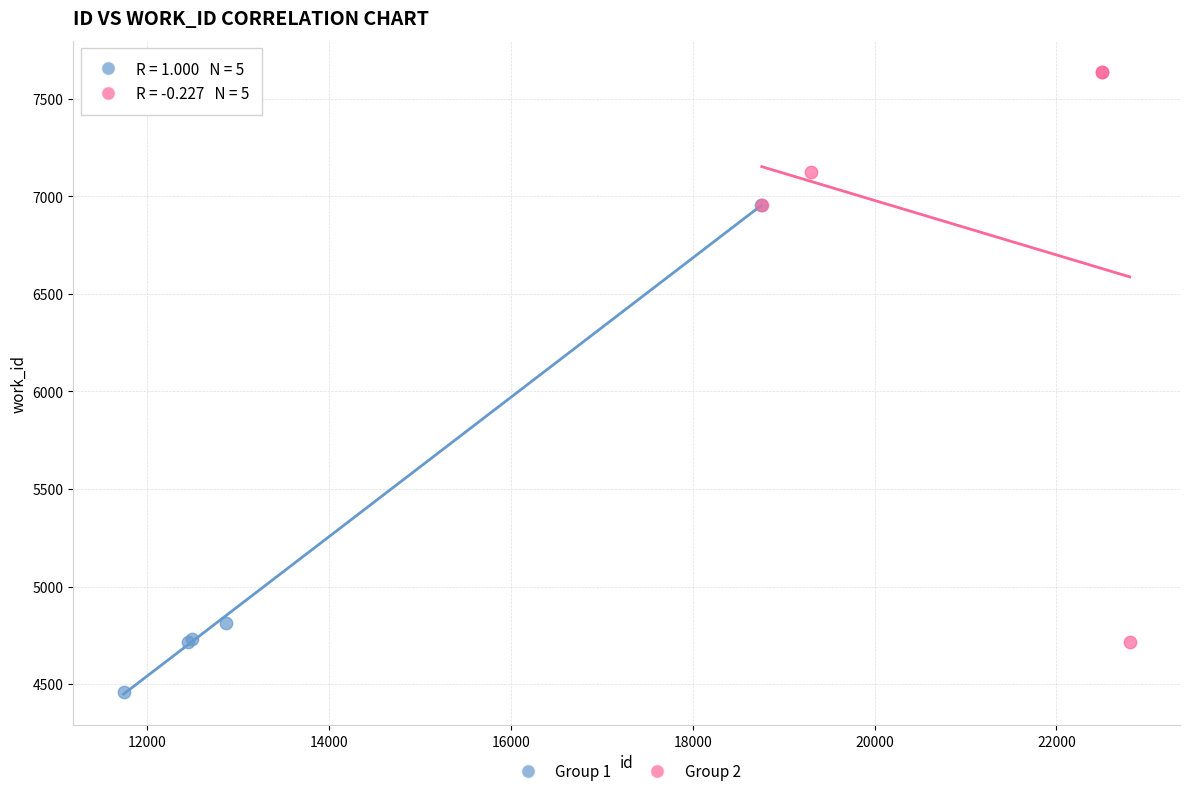

Which series contains the highest Y value?

Group 2